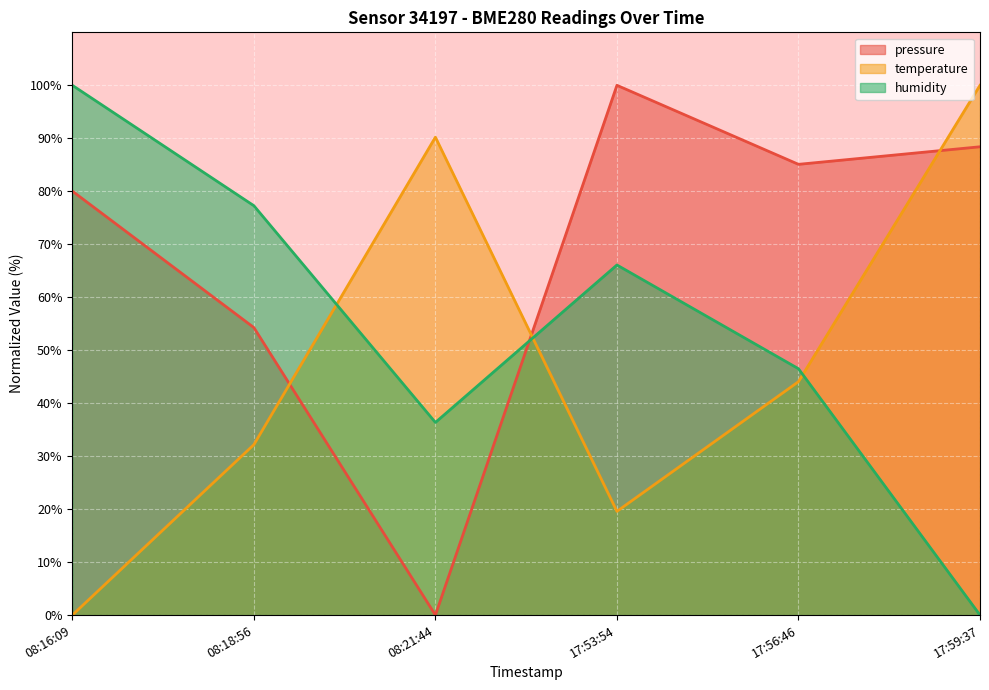

Rank the series at 08:16:09 from lowest to highest value.

temperature, pressure, humidity